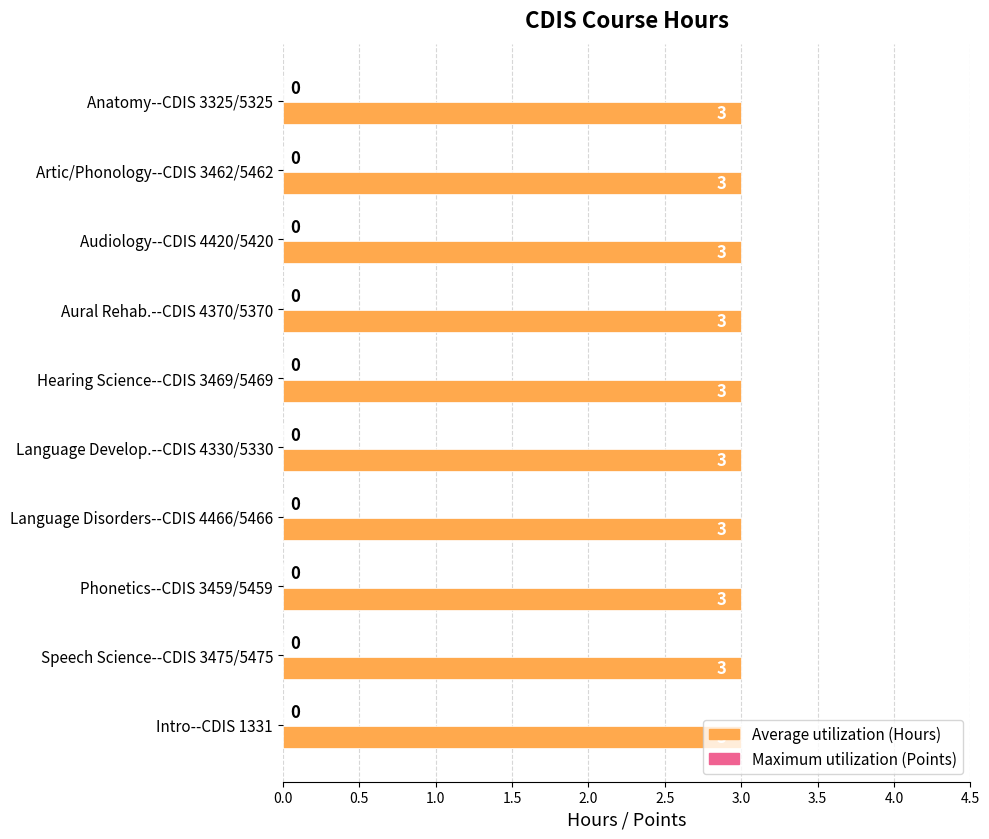

Is the value of Maximum utilization at Audiology--CDIS 4420/5420 greater than the value of Average utilization at Language Disorders--CDIS 4466/5466?

No